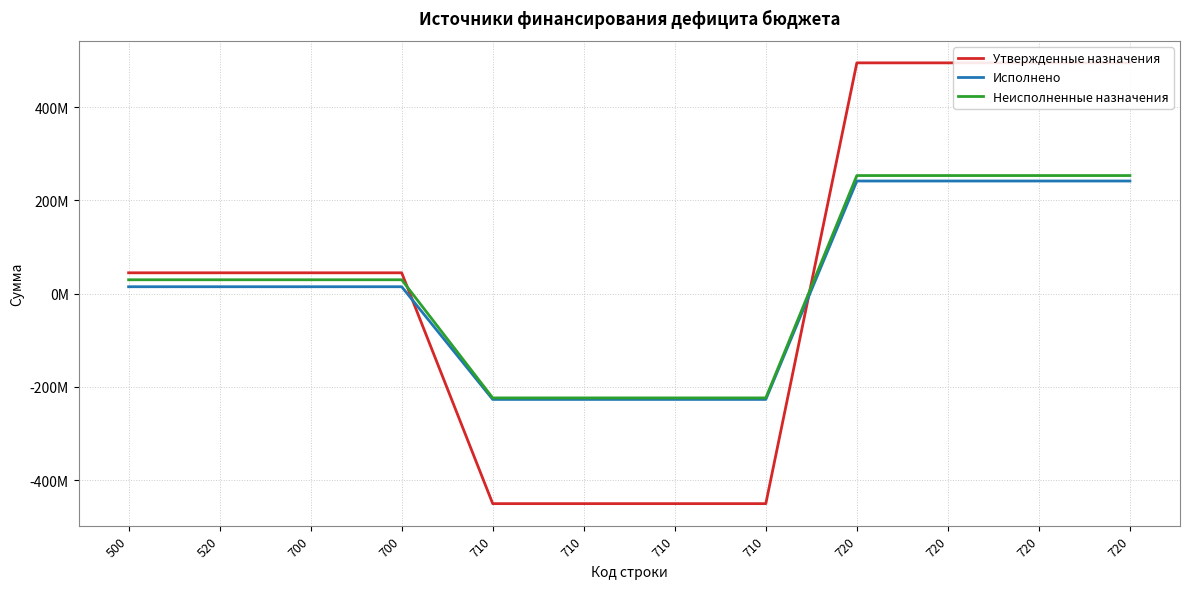

At how many categories does at least one series exceed 98758713?

4